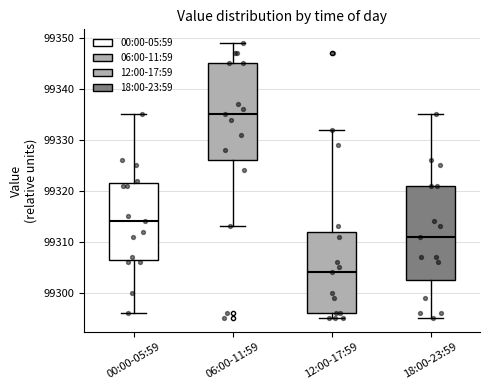

Reading left to right, transcribe this box plot: for each box, give where its median line is, the range the box spans, and where its two whiskers end, as read against the y-axis. The values are not printed on the chart, so give them approximately, as read against the axis.

00:00-05:59: median 99314, box 99307 to 99322, whiskers 99296 to 99335
06:00-11:59: median 99335, box 99326 to 99345, whiskers 99313 to 99349
12:00-17:59: median 99304, box 99296 to 99312, whiskers 99295 to 99332
18:00-23:59: median 99311, box 99303 to 99321, whiskers 99295 to 99335